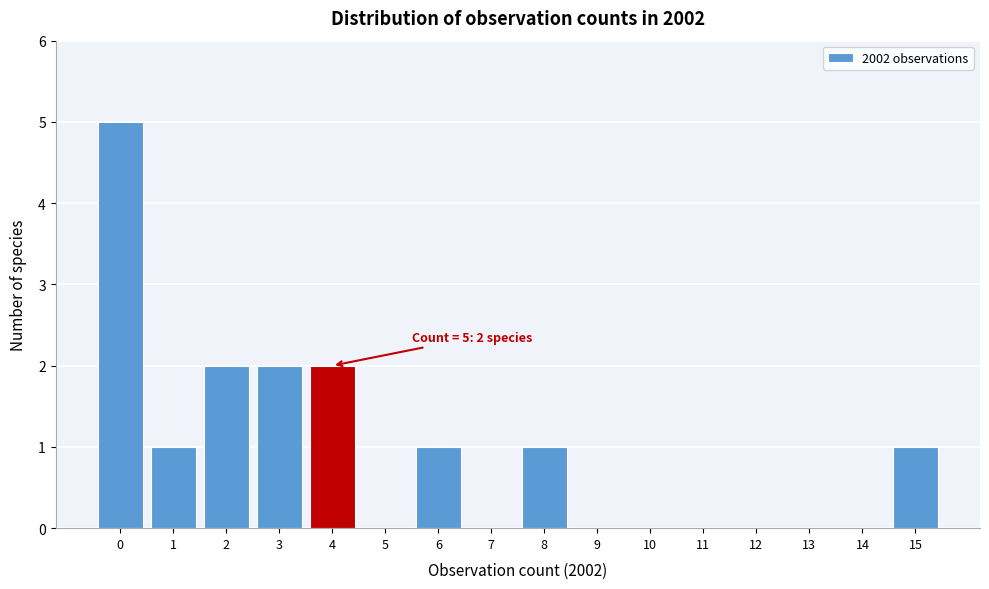

Reading left to right, list all the values displayed in this chart.

0=5	1=1	2=2	3=2	4=2	5=0	6=1	7=0	8=1	9=0	10=0	11=0	12=0	13=0	14=0	15=1